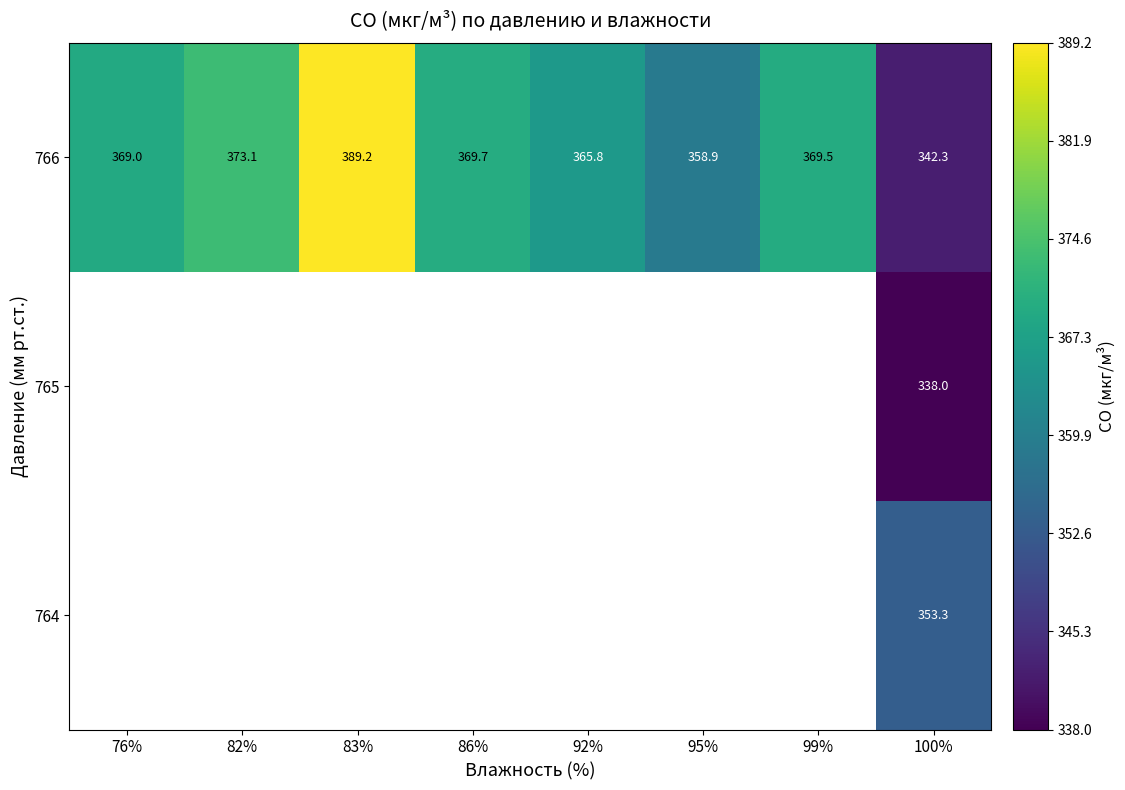

What value does the 766 series have at 86%?

369.7